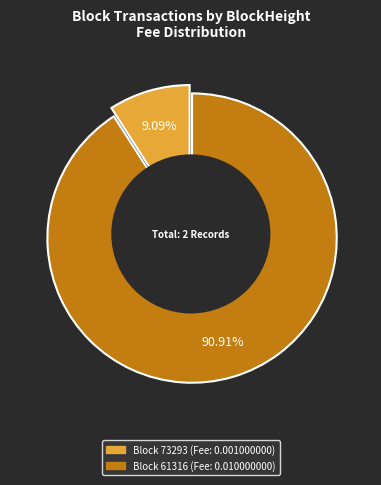

To the nearest percent, what portion does 73293 represent?

9%